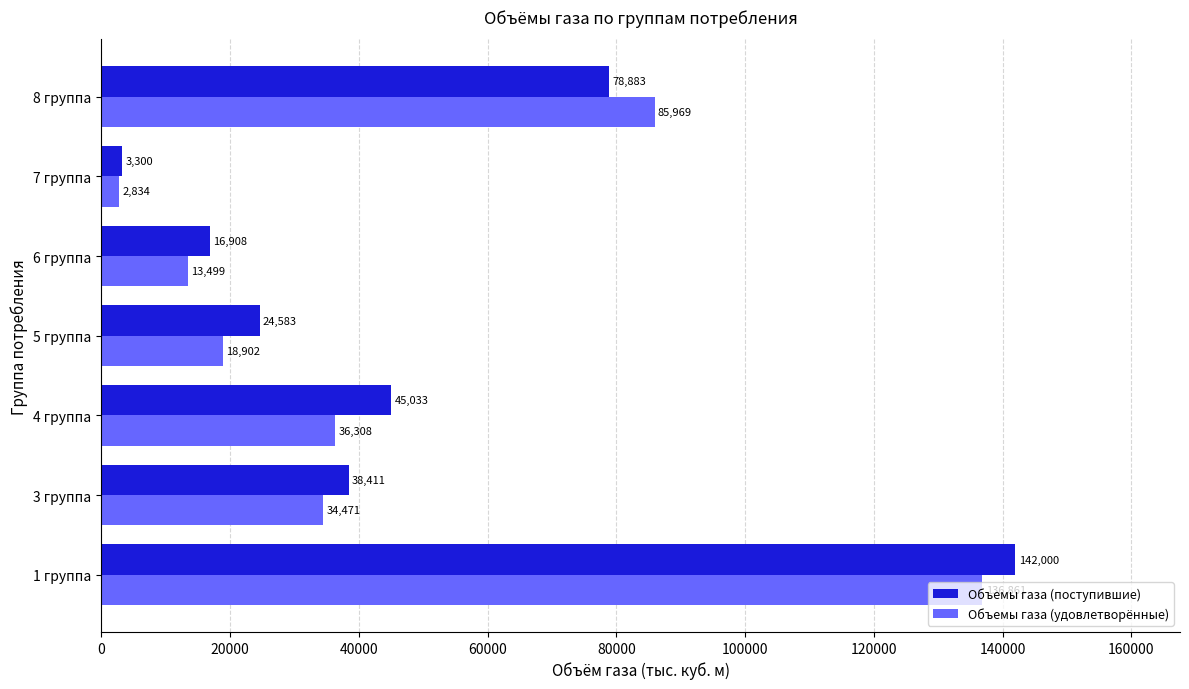

At how many categories does at least one series exceed 129073?

1